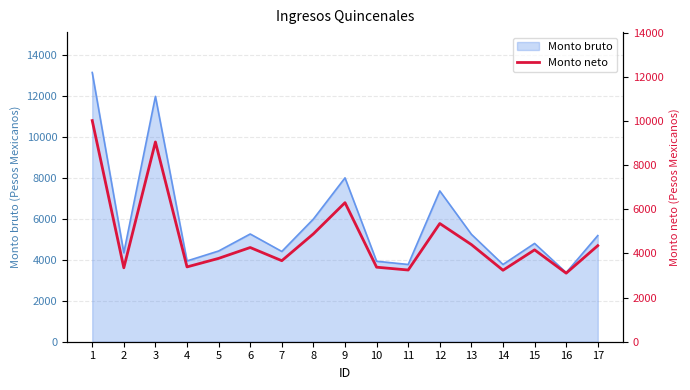

True or false: the data shows 3378.3 at 10.

True